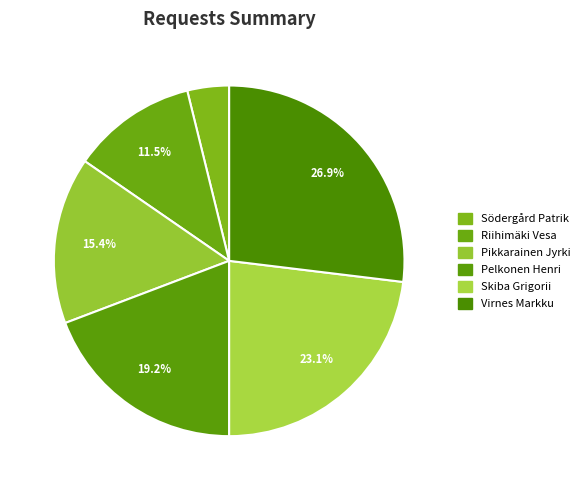

Between Skiba Grigorii and Pikkarainen Jyrki, which is larger?

Skiba Grigorii